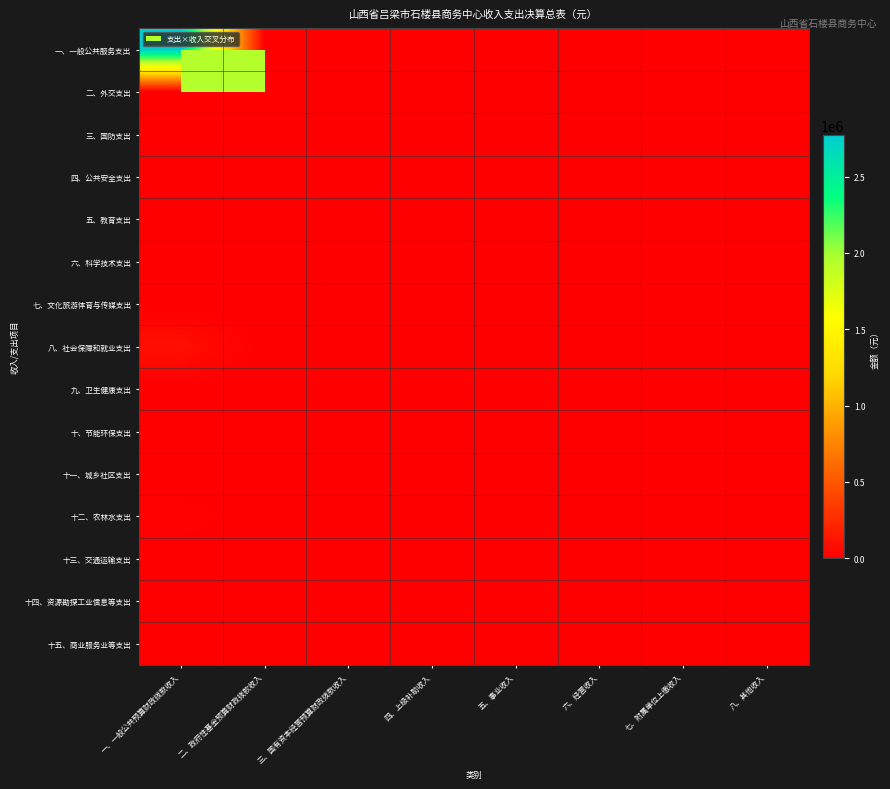

Between 五、事业收入 and 一、一般公共预算财政拨款收入, which is larger?

一、一般公共预算财政拨款收入